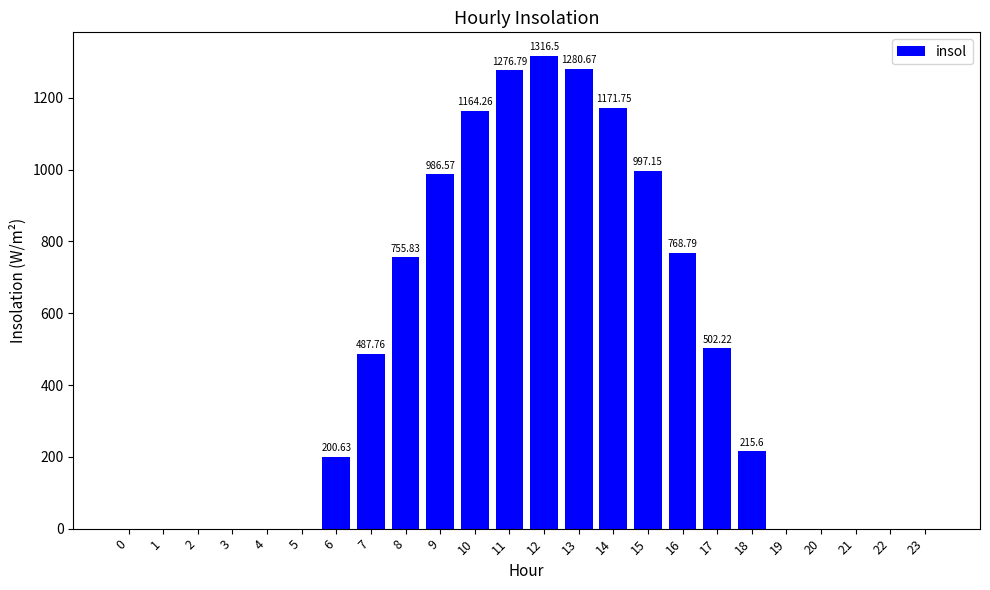

Where does the data first go above 215?

7